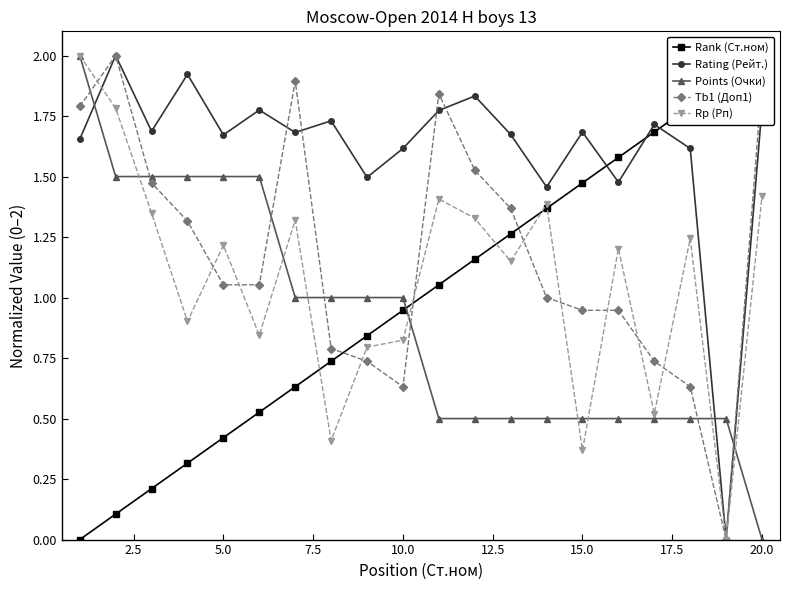

Is it true that Points (Очки) equals 1.5 at 5.0?

True